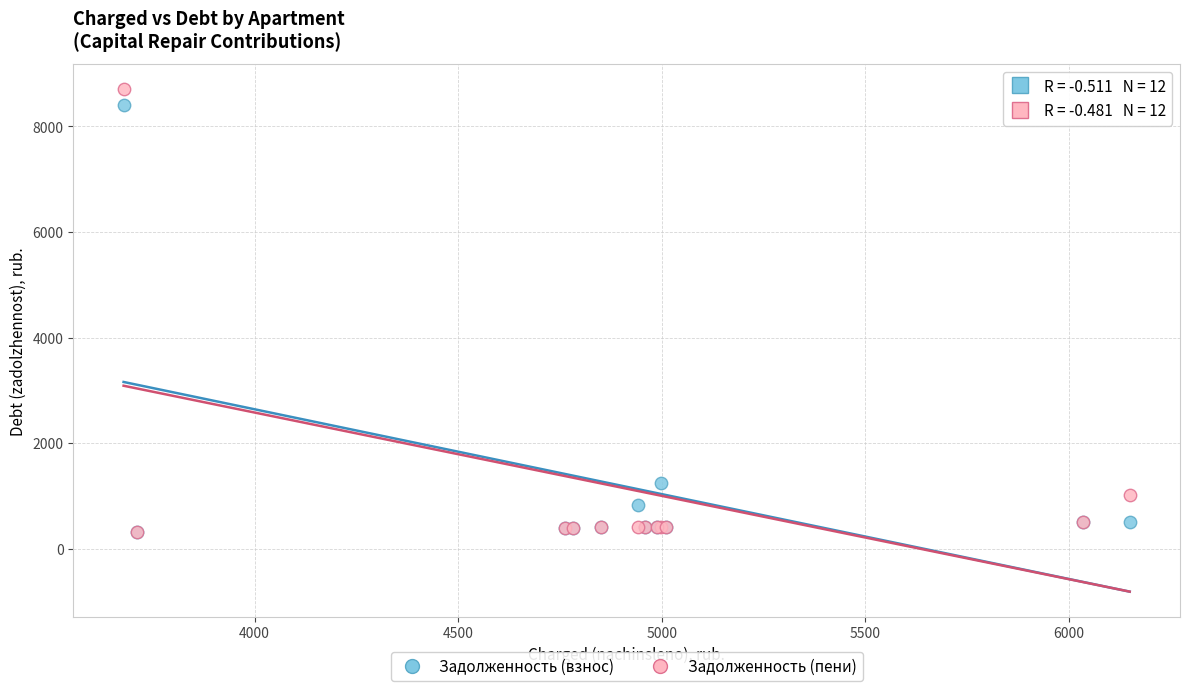

In the Задолженность (взнос) series, what Y value is closest to 4354?

1249.8